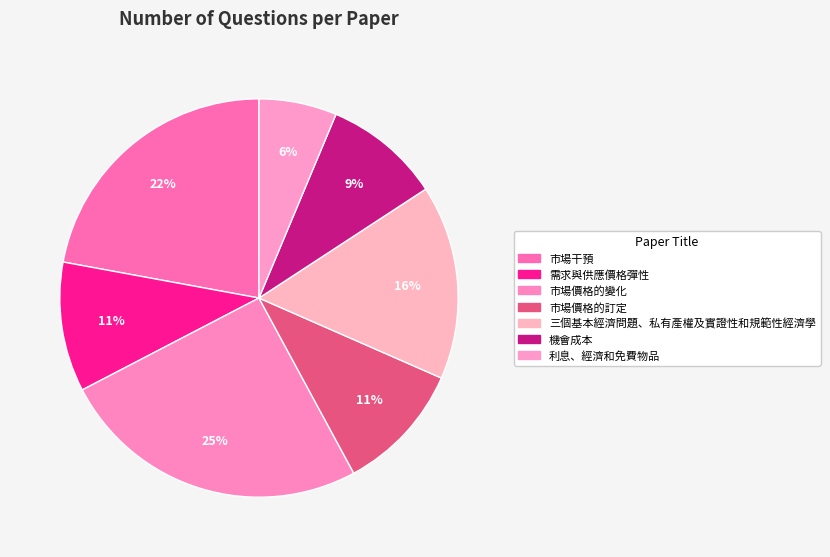

What is the smallest slice in the pie chart?

利息、經濟和免費物品